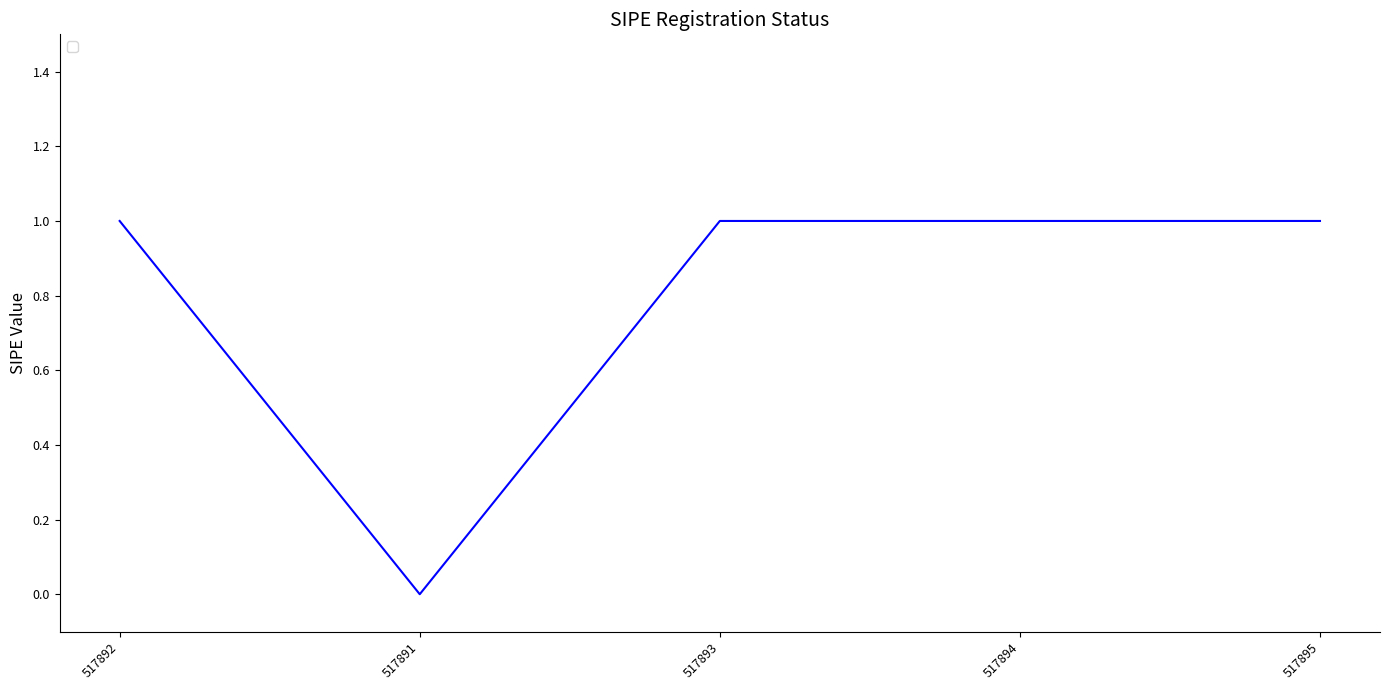

What position from the right is 517894?

2